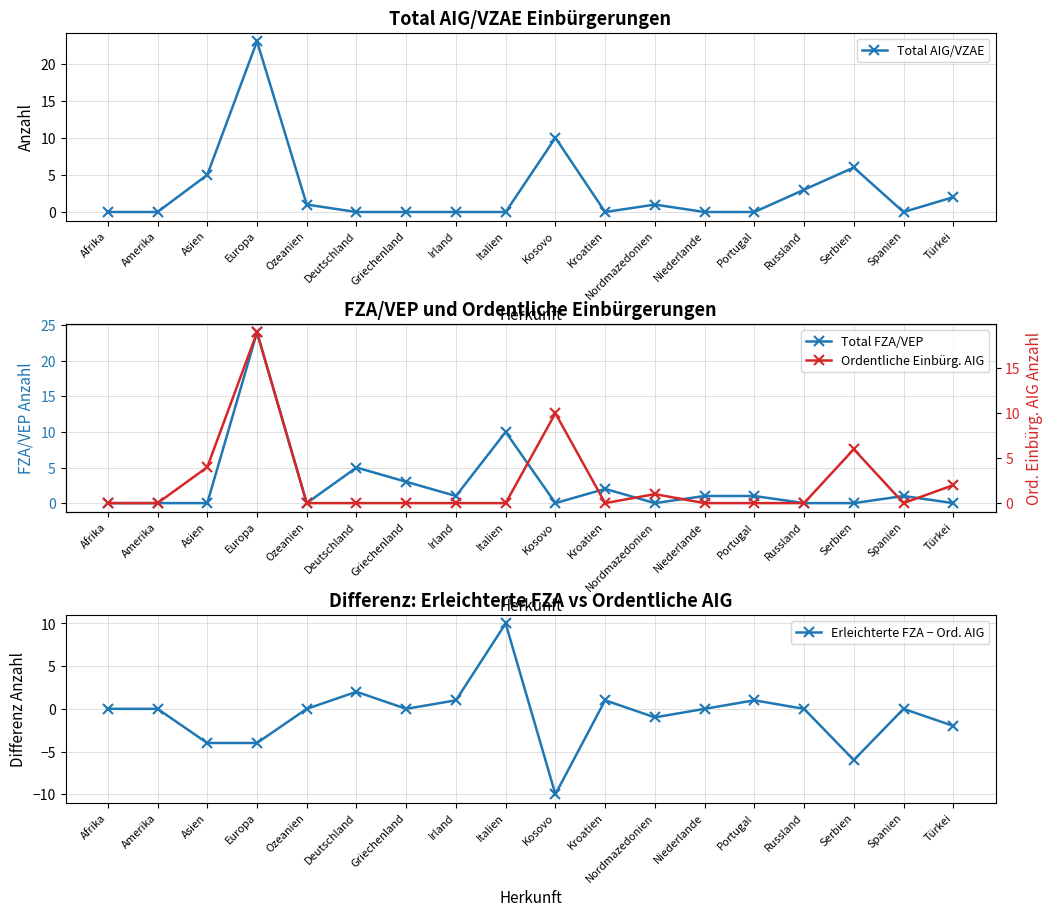

True or false: Total FZA/VEP has a value of 2 at Spanien.

False